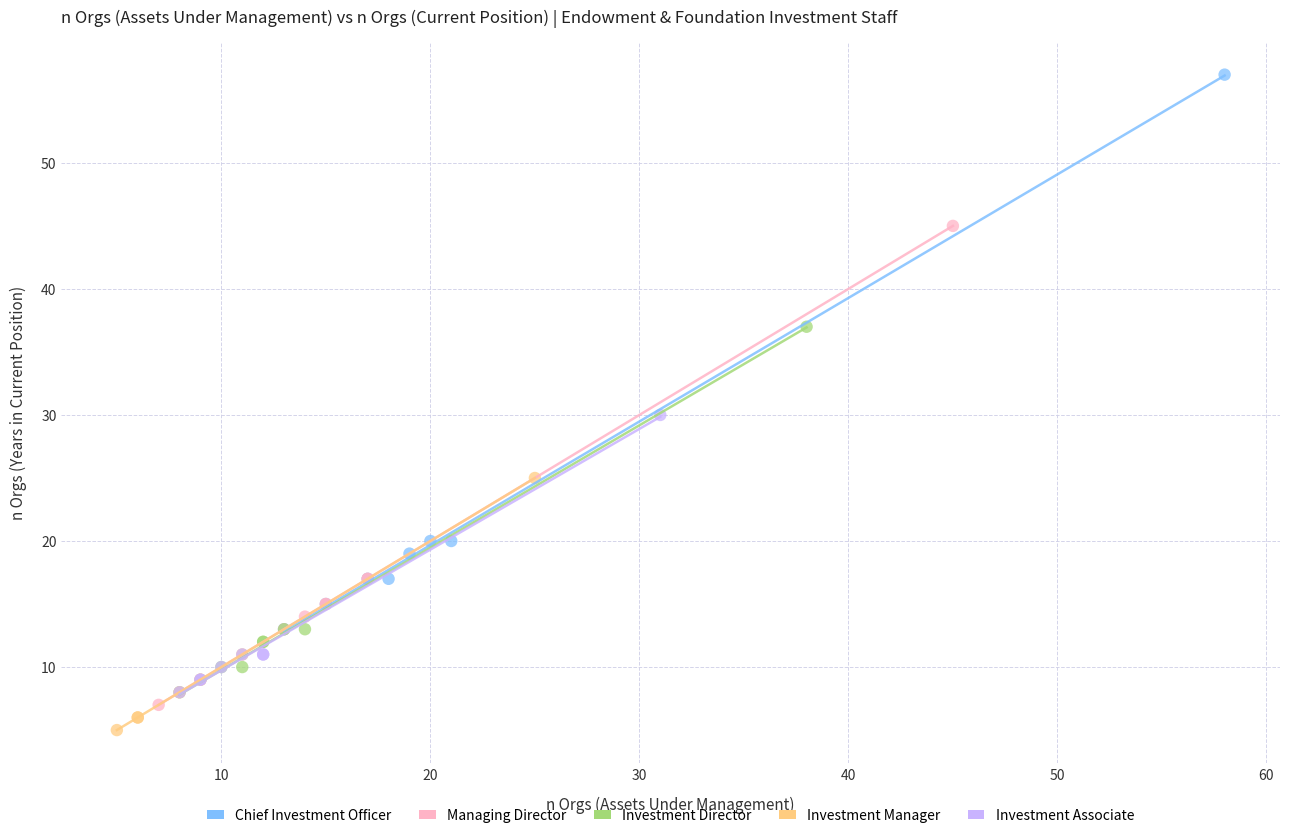

Which series contains the highest Y value?

Chief Investment Officer